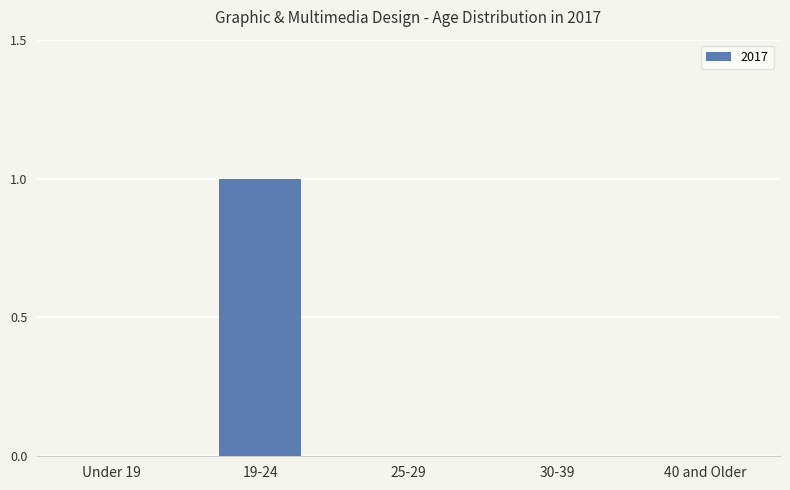

Reading left to right, list all the values displayed in this chart.

0	1	0	0	0